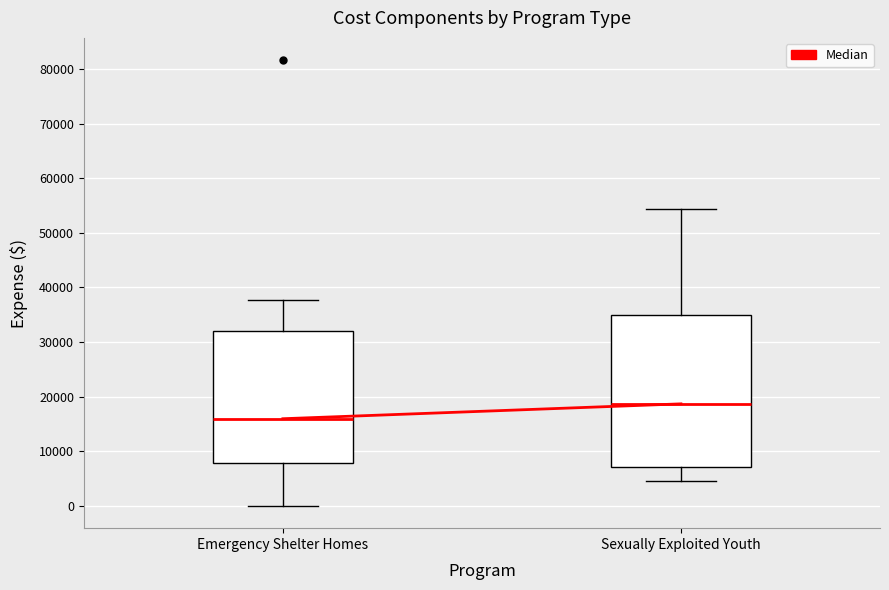

Which box is the tallest, from its lower edge to its upper edge?

Sexually Exploited Youth